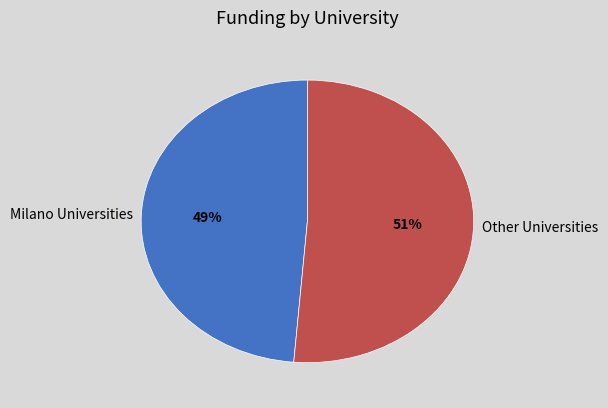

Between Other Universities and Milano Universities, which is larger?

Other Universities